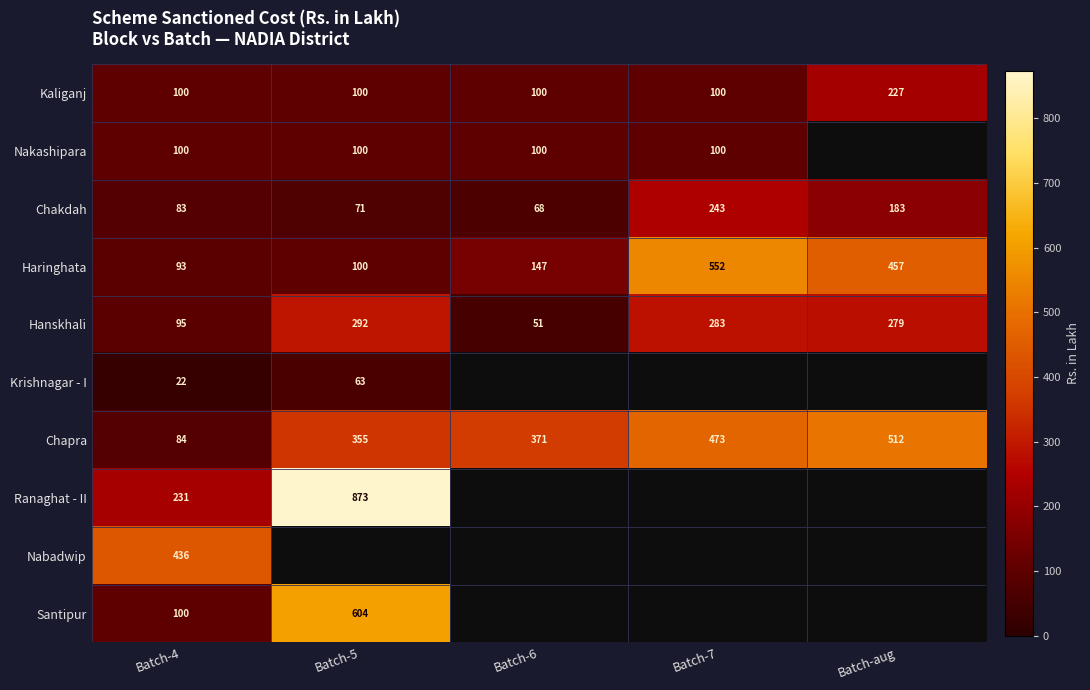

True or false: Hanskhali has a value of 34.7 at Batch-4.

False